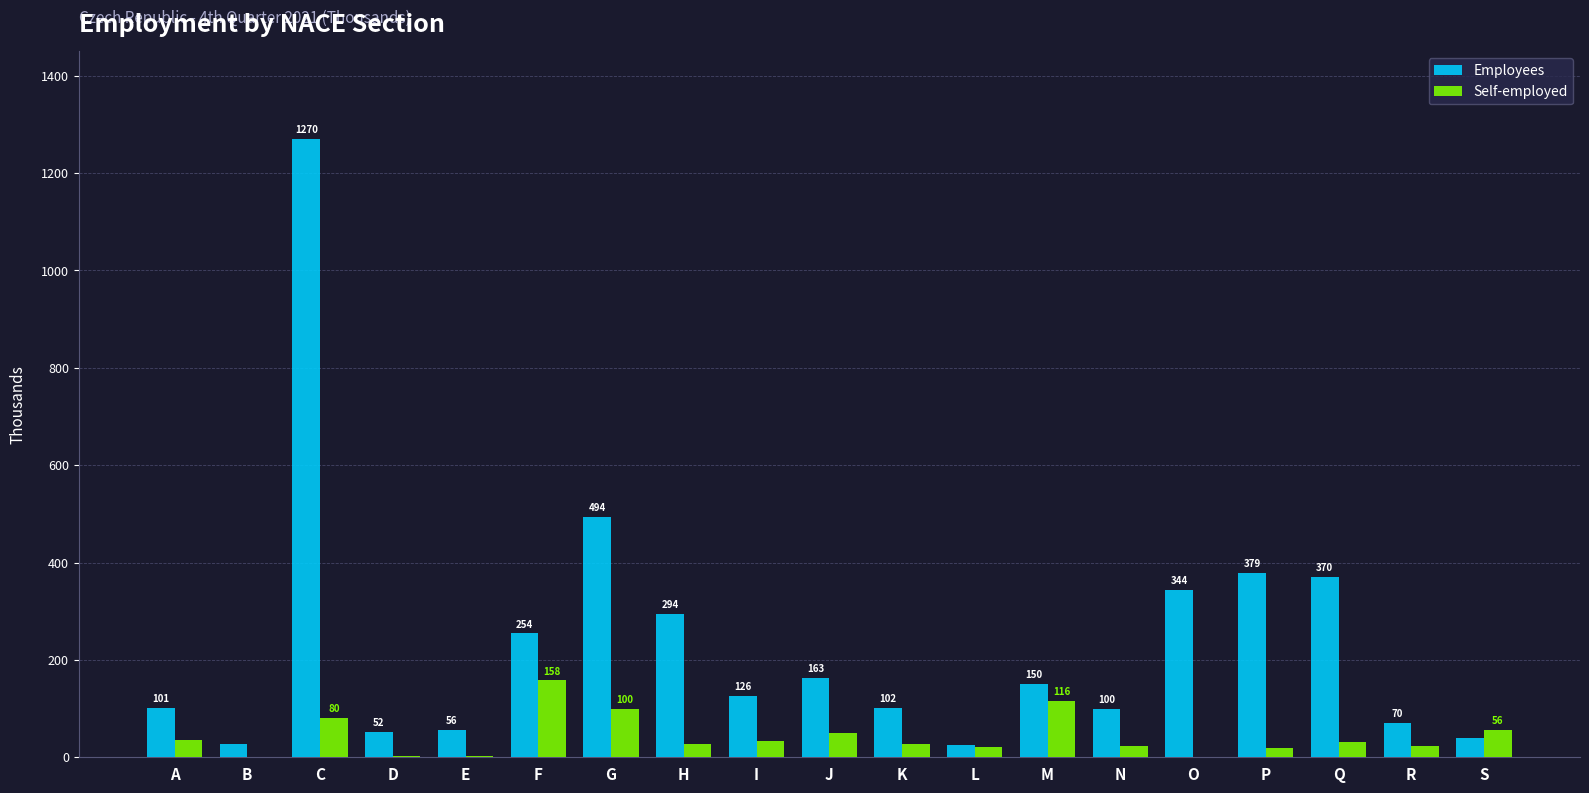

True or false: Self-employed has a value of 80.1 at C.

True